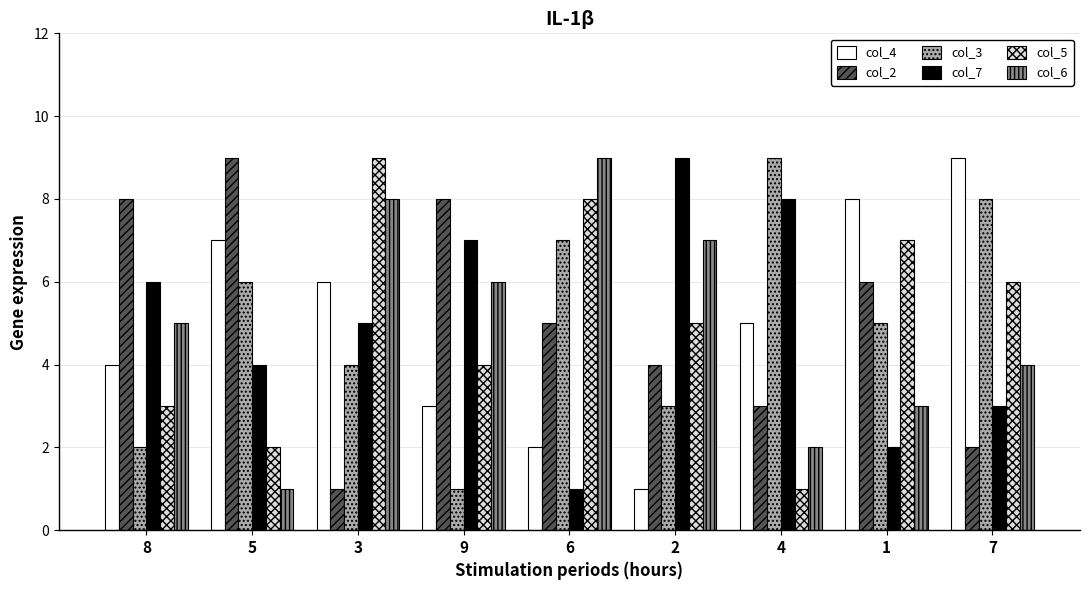

What is the total value across all series at 5?

29